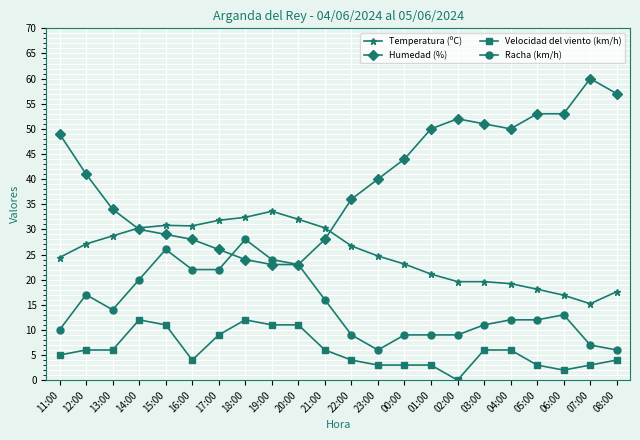

List the series in order of their overall mean, lowest first.

Velocidad del viento (km/h), Racha (km/h), Temperatura (ºC), Humedad (%)